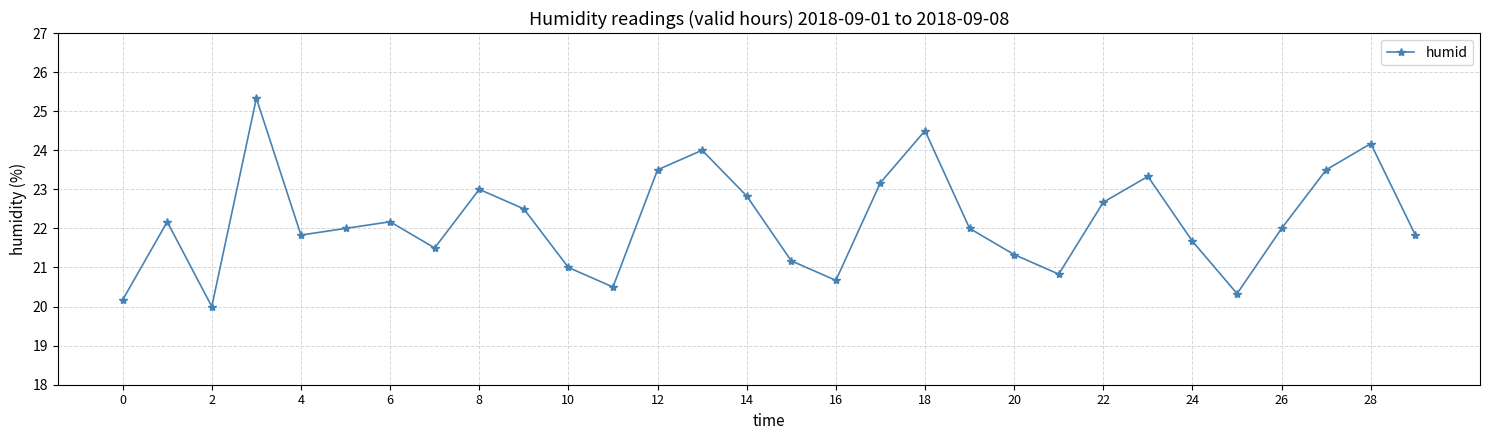

How many points are lower than both their immediate neighbors (excluding endpoints)?

7